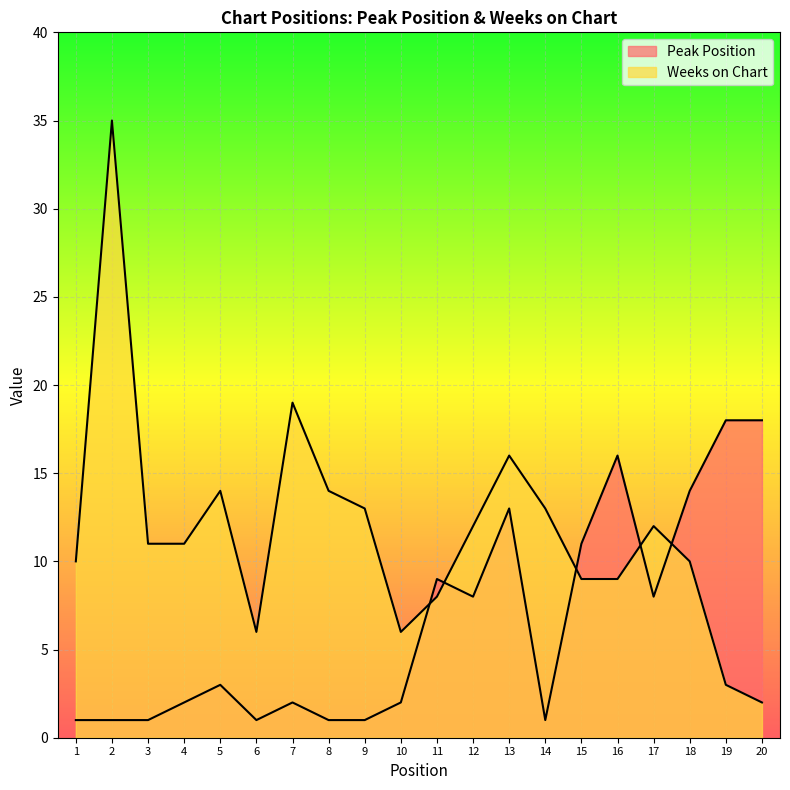

Is the value of Weeks on Chart at 11 greater than the value of Peak Position at 16?

No